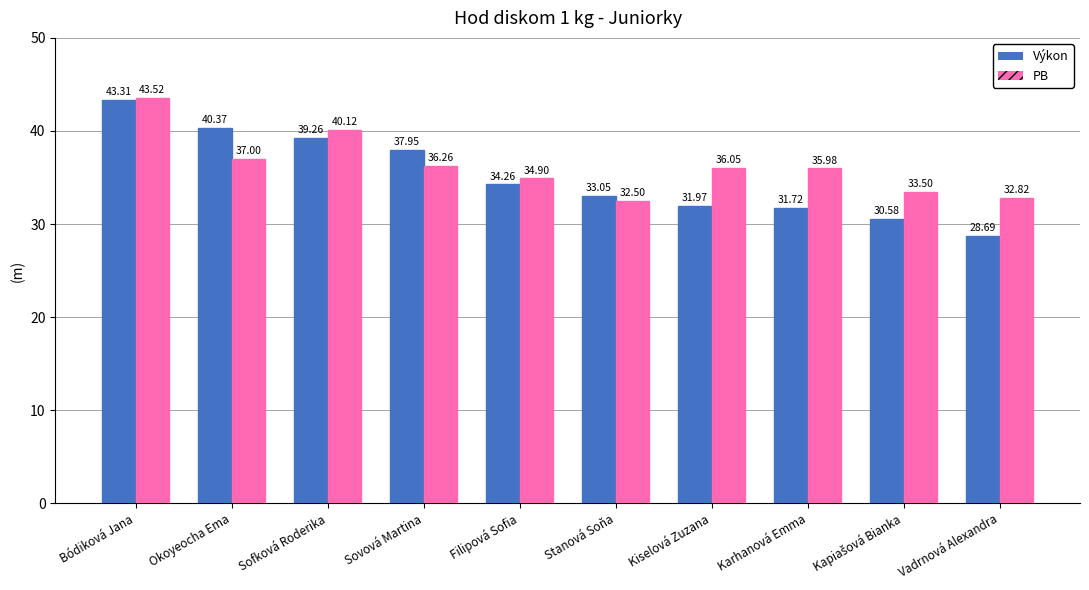

How many bars are there in total?

20